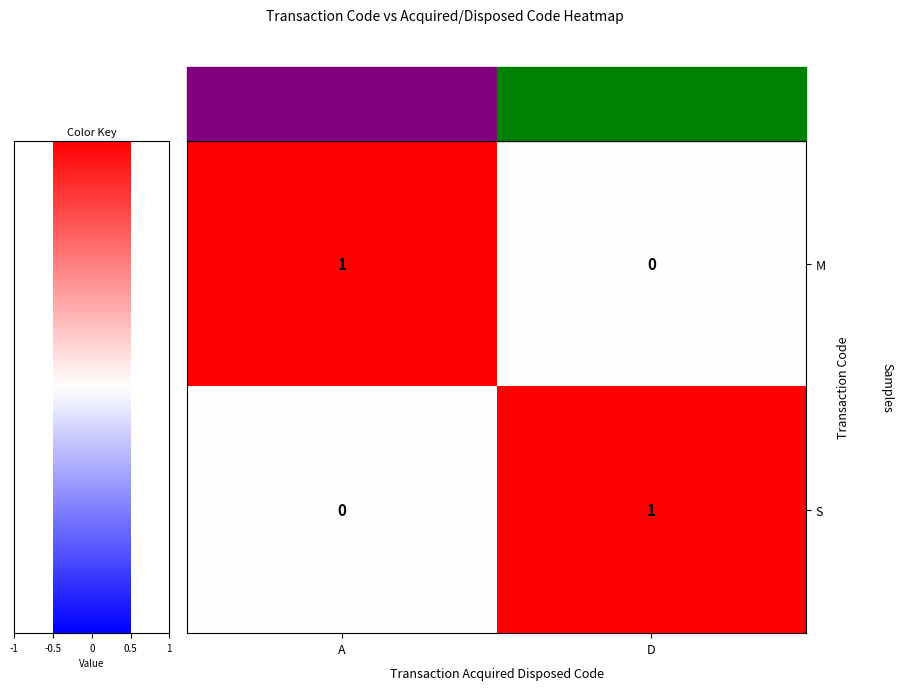

At which label does S reach its minimum?

A